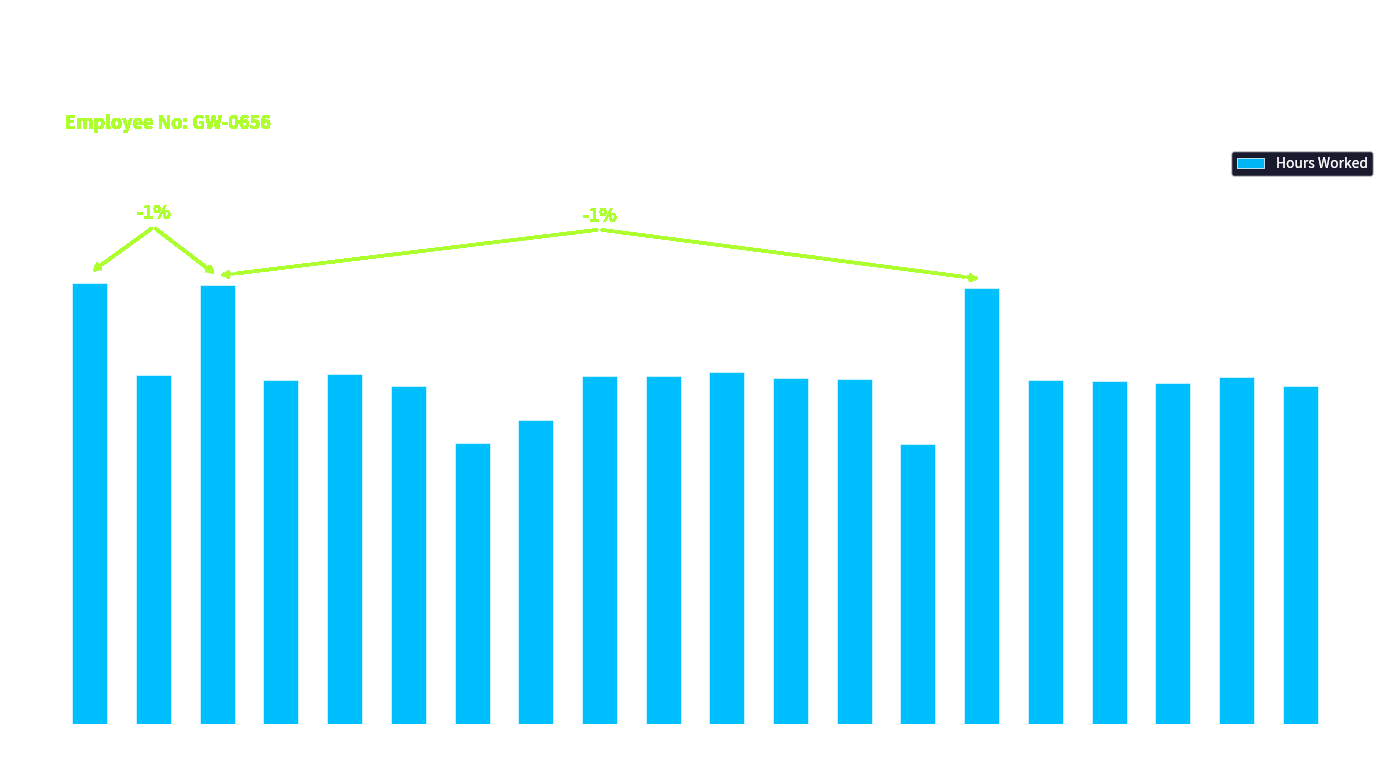

Where does the data first go above 11?

Day 1